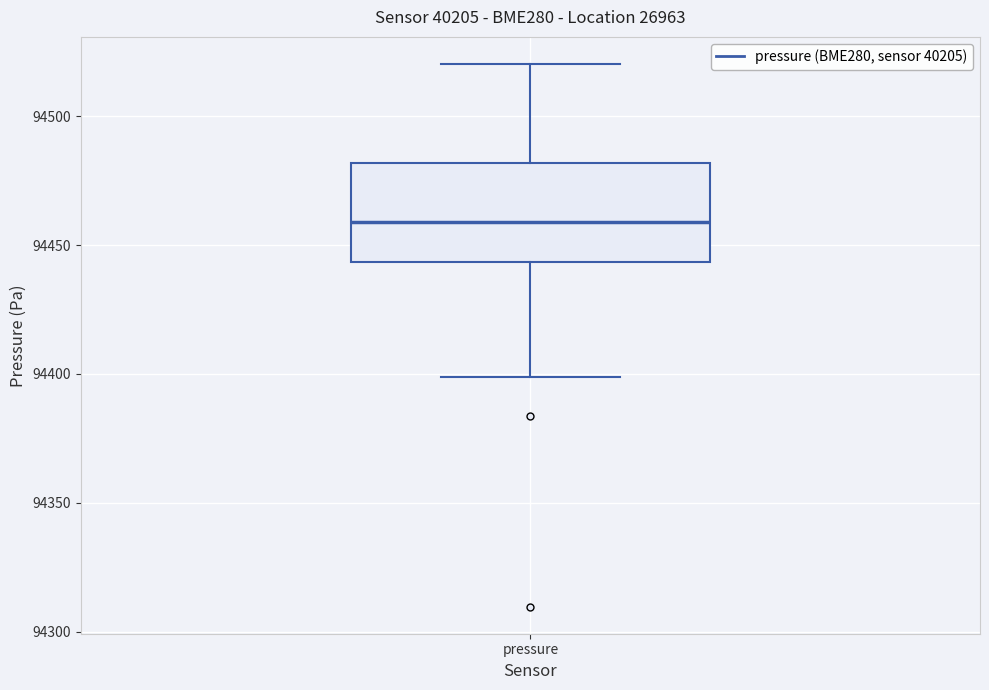

Where is the lower edge of the box for pressure on the y-axis? The values are not printed on the chart, so give them approximately, as read against the axis.

94445